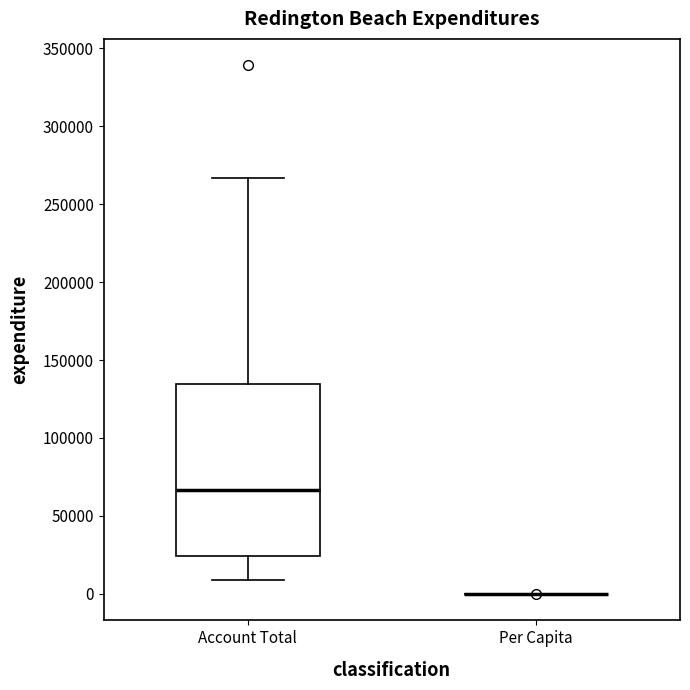

Reading left to right, read every box against the y-axis: the position of its median line, the range the box covers, and the ends of its whiskers. The values are not printed on the chart, so give them approximately, as read against the axis.

Account Total: median 65000, box 25000 to 135000, whiskers 10000 to 265000
Per Capita: box collapsed to a line at 0, whiskers 0 to 0